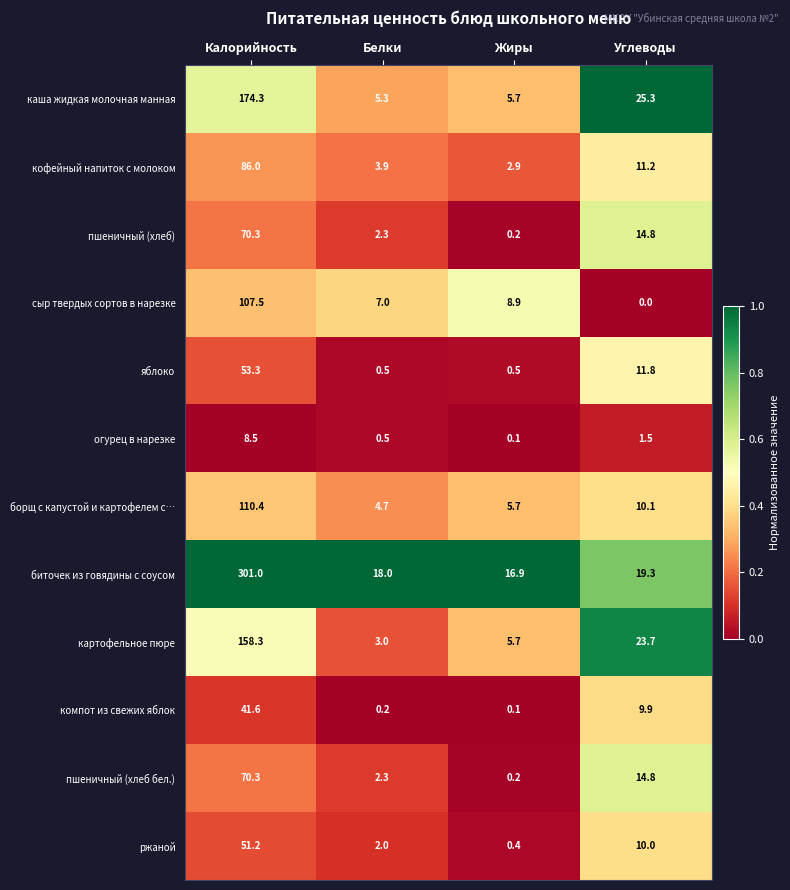

What is the total value across all series at Калорийность?

1232.7